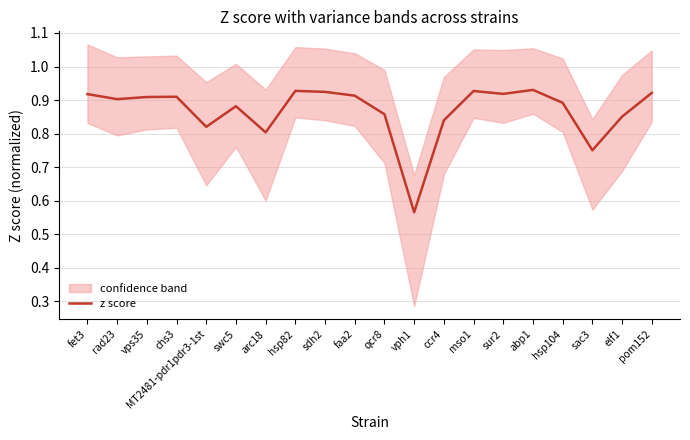

How many lines are shown in the chart?

1